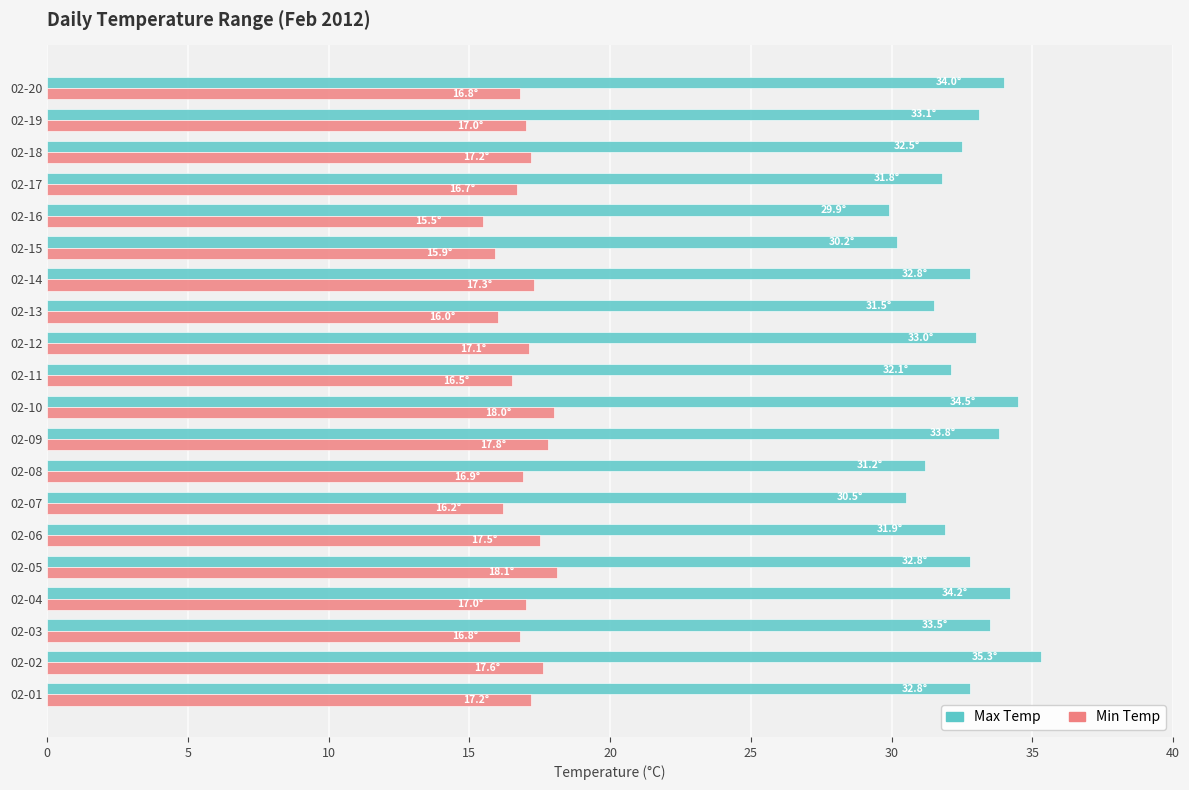

What is the average value of the Max Temp series?

32.6